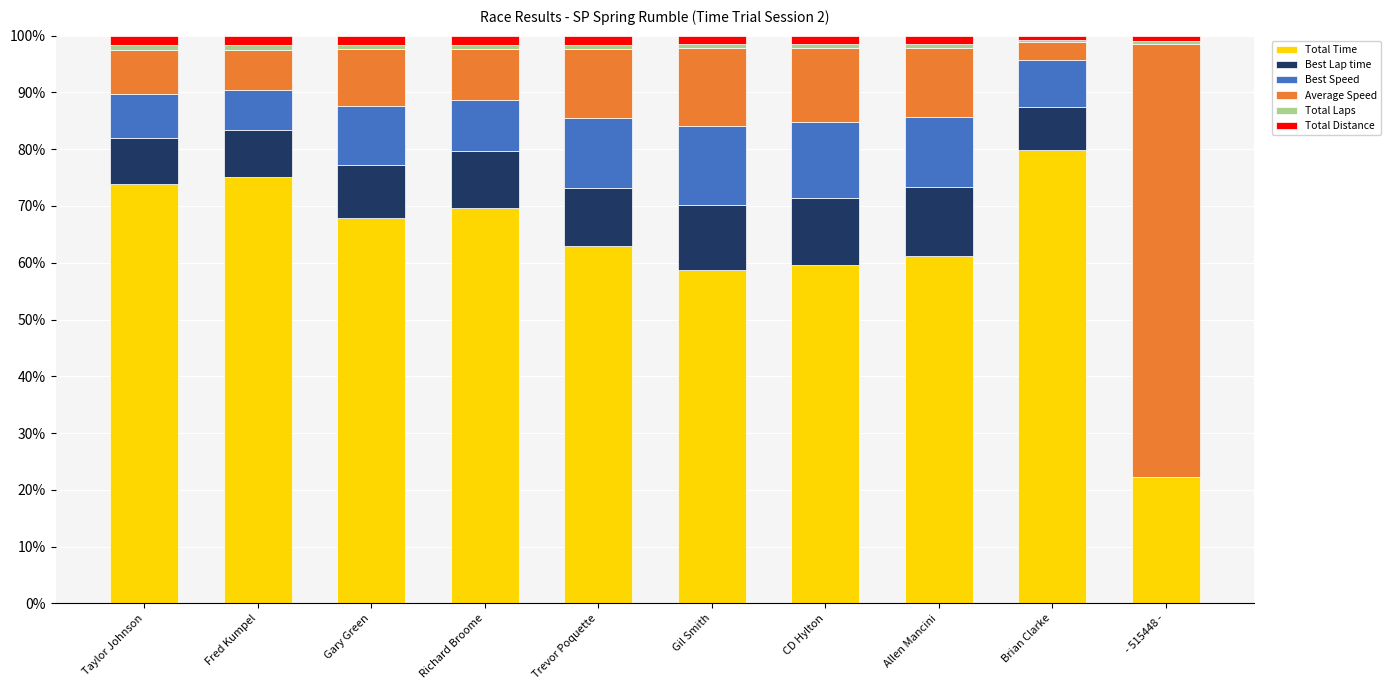

How many distinct data groups are displayed?

6